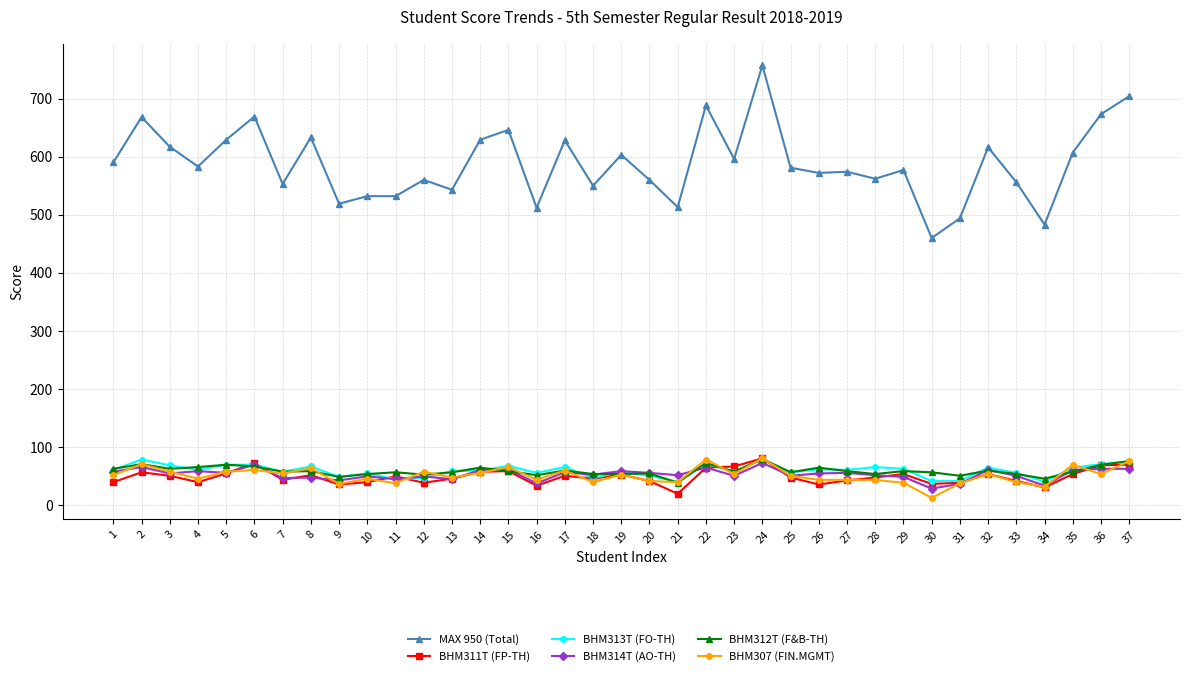

What is the total value across all series at 29?

841